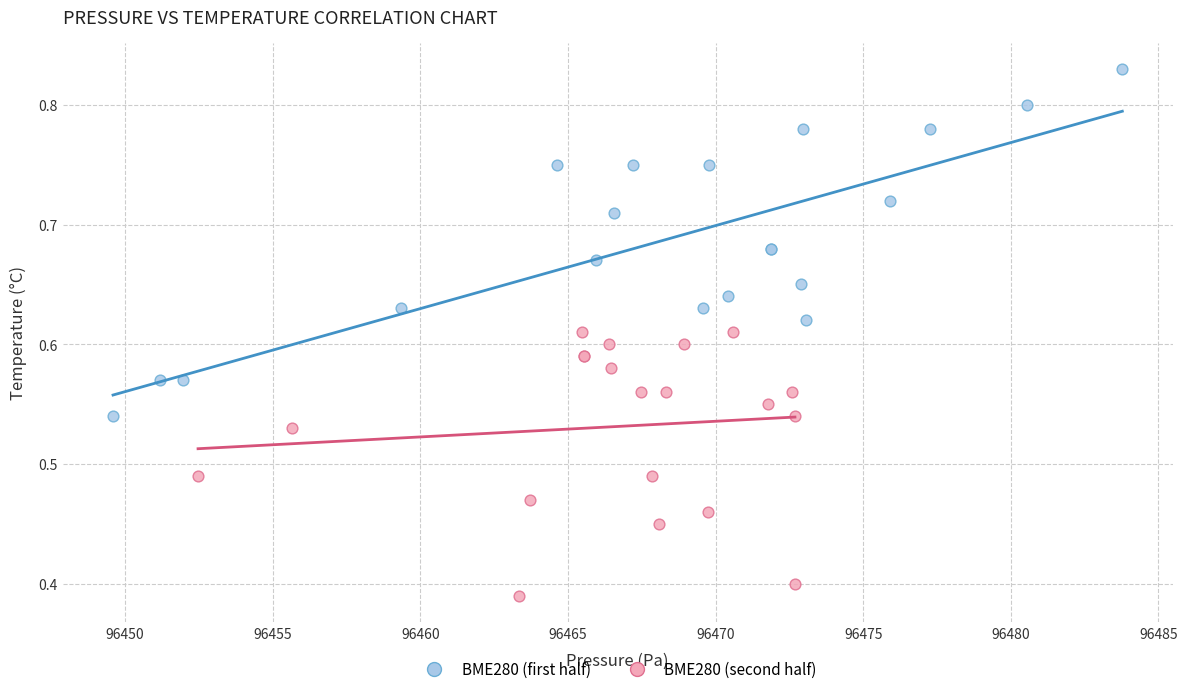

What are all the series names shown in the legend?

BME280 (first half), BME280 (second half)